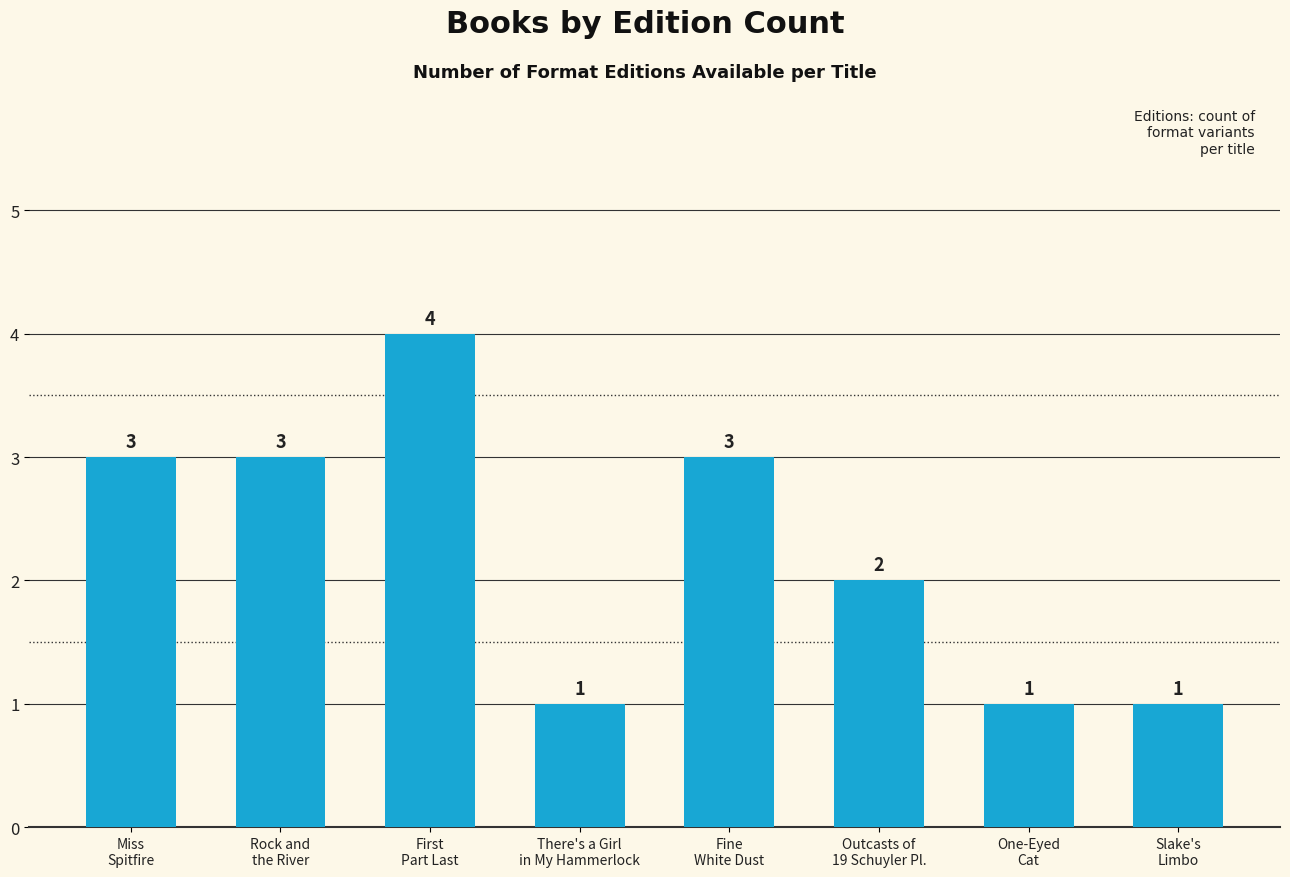

What is the difference between the maximum and second lowest values?

3